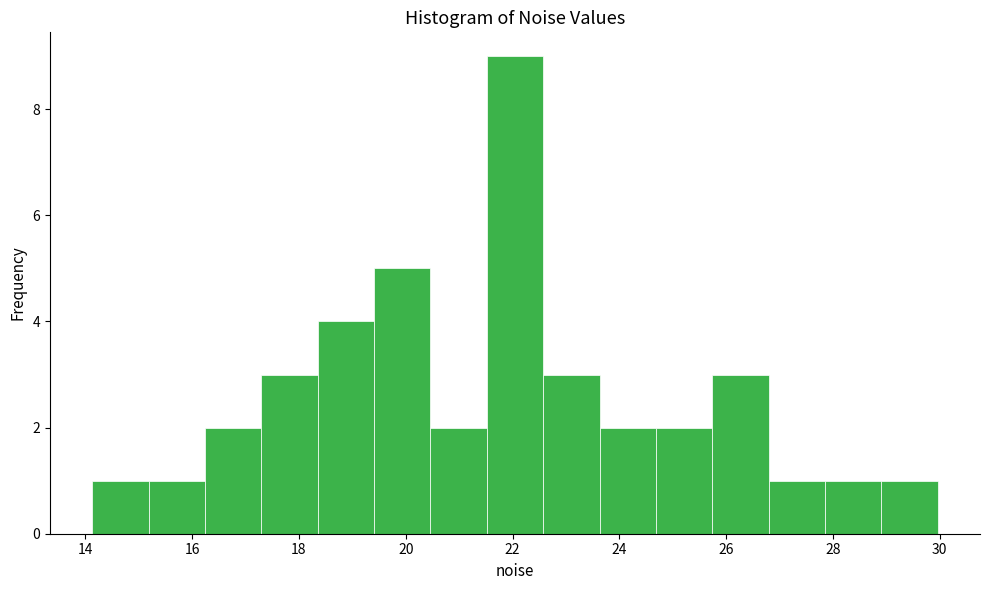

What is the height of the bar covering 24.6 to 25.8 on the x-axis? Neither the bar edges nor the heights are printed on the chart, so give them approximately, as read against the axes.

2